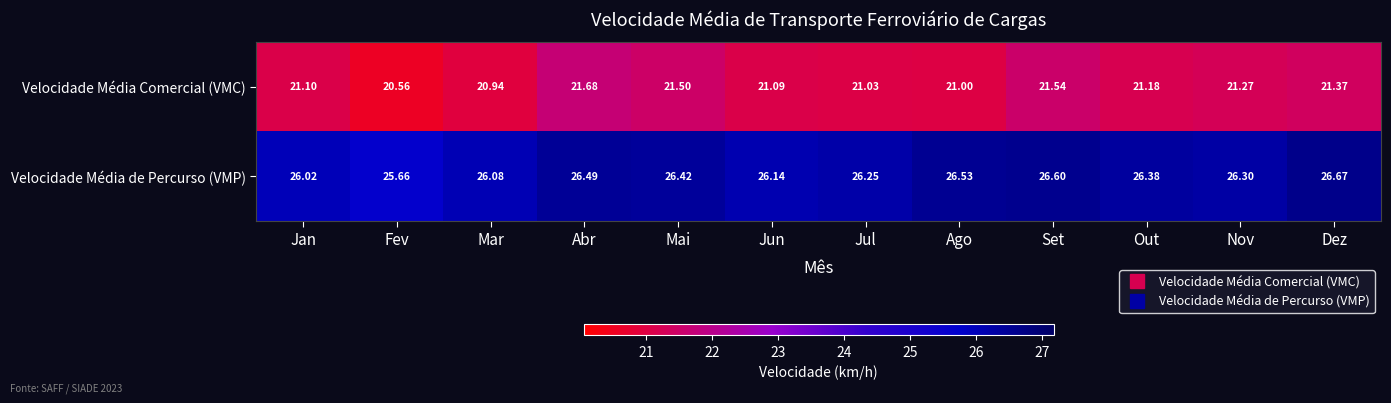

Rank the categories by Velocidade Média de Percurso (VMP) value from lowest to highest.

Fev, Jan, Mar, Jun, Jul, Nov, Out, Mai, Abr, Ago, Set, Dez